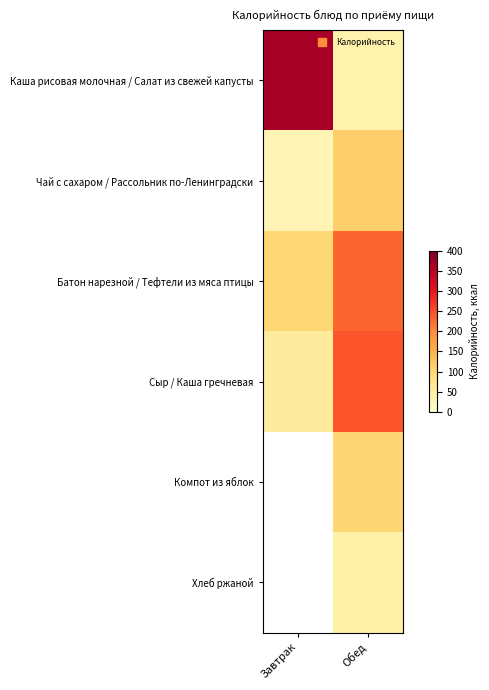

Read the Сыр / Каша гречневая value at Обед.

244.0